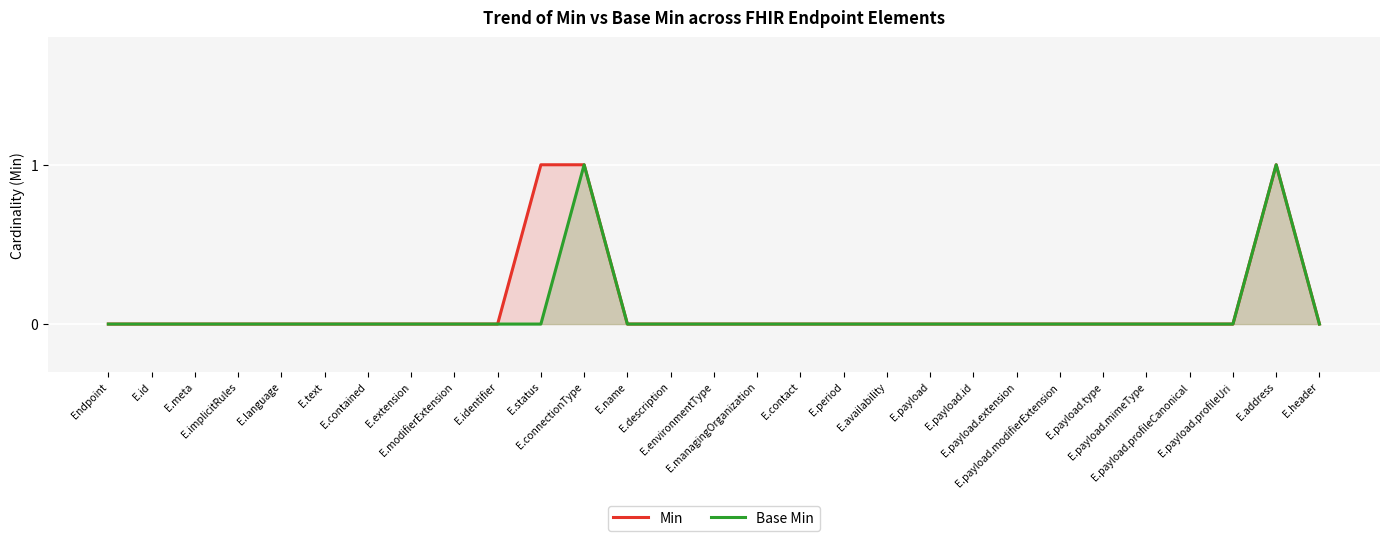

What position from the right is E.status?

19